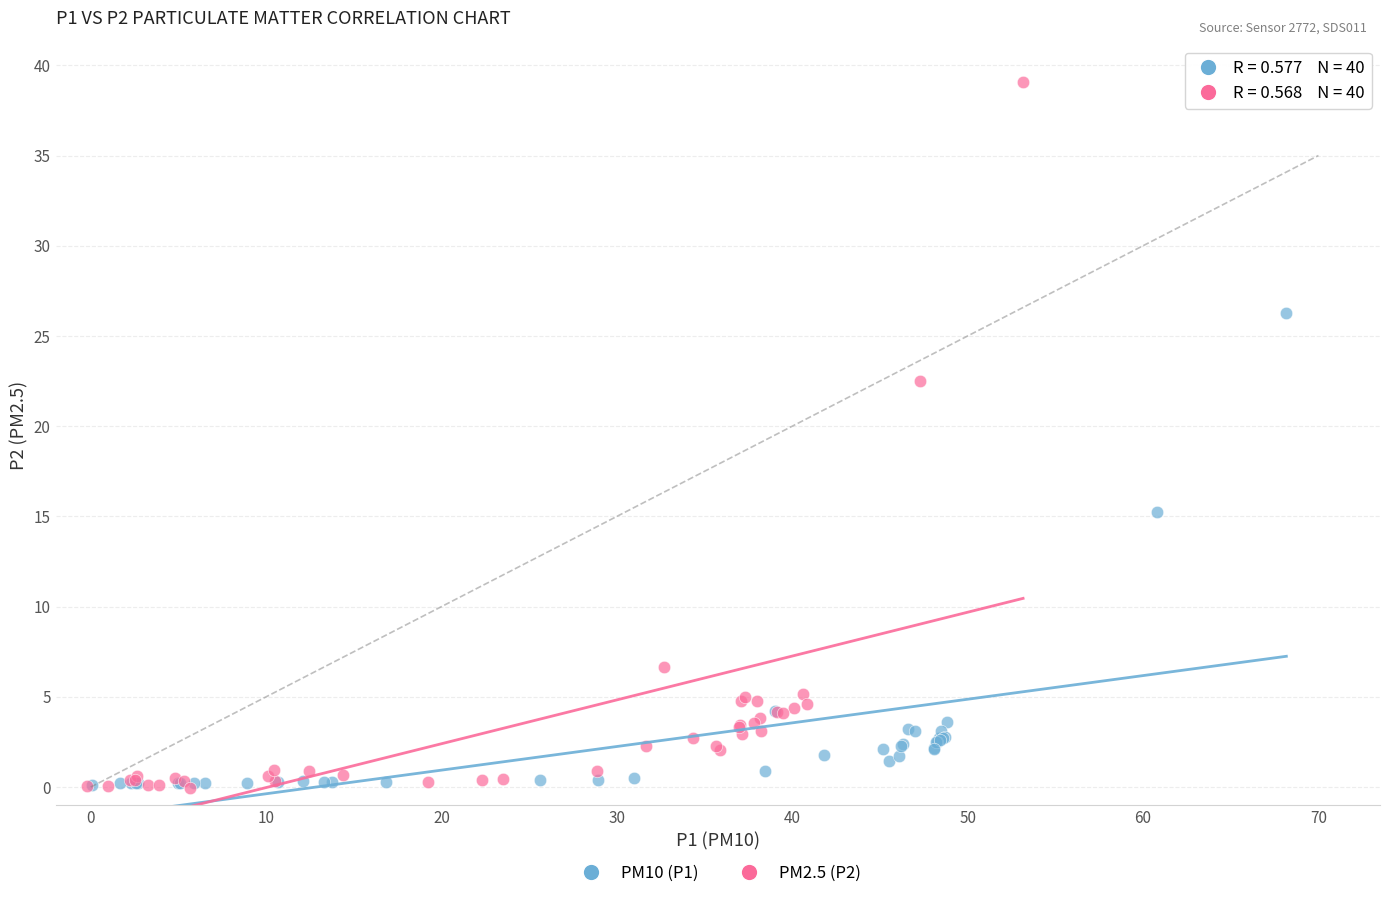

Which series has the largest Y range (max minus min)?

PM2.5 (P2)